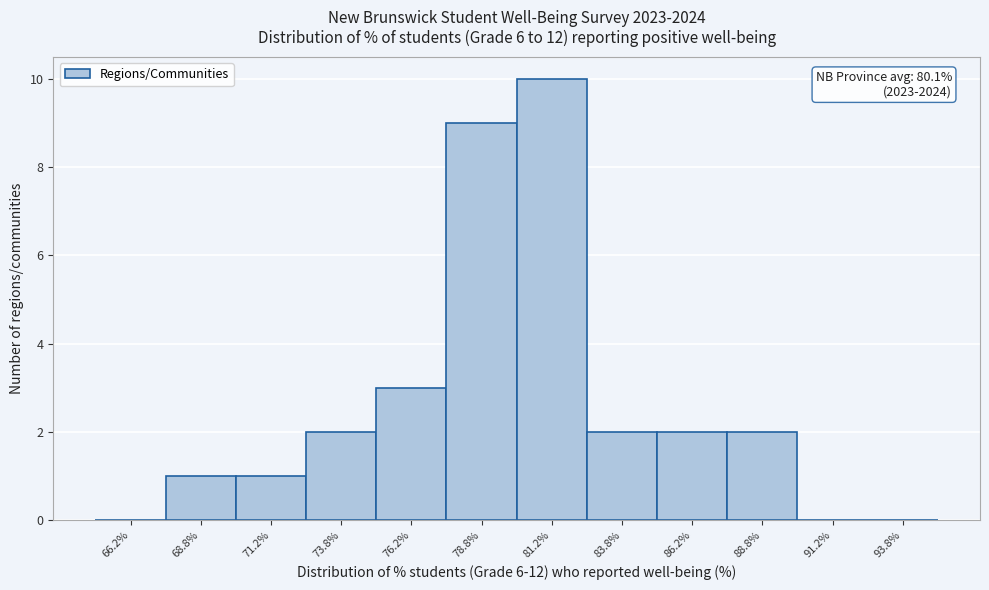

Which range on the x-axis has the tallest bar?

80.0 to 82.5